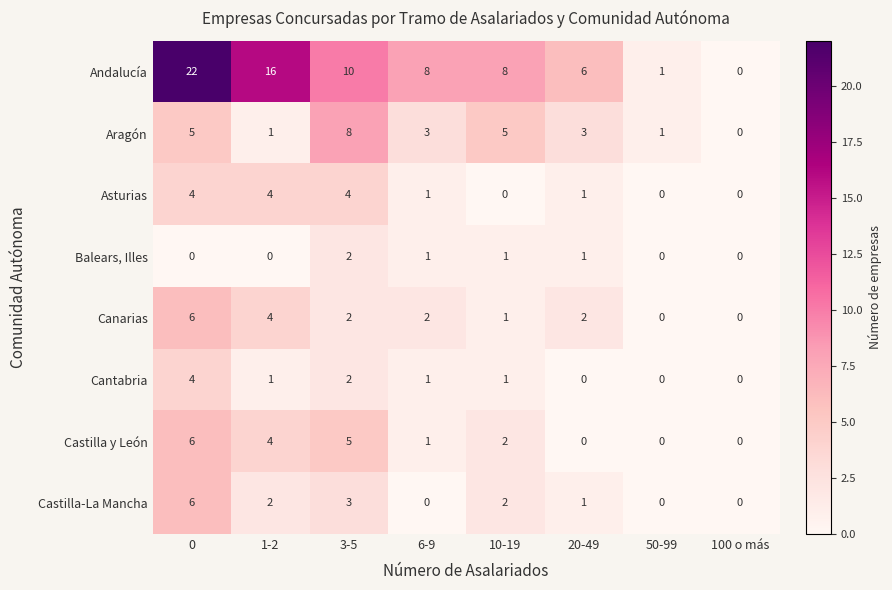

True or false: Andalucía has a value of 22 at 0.

True